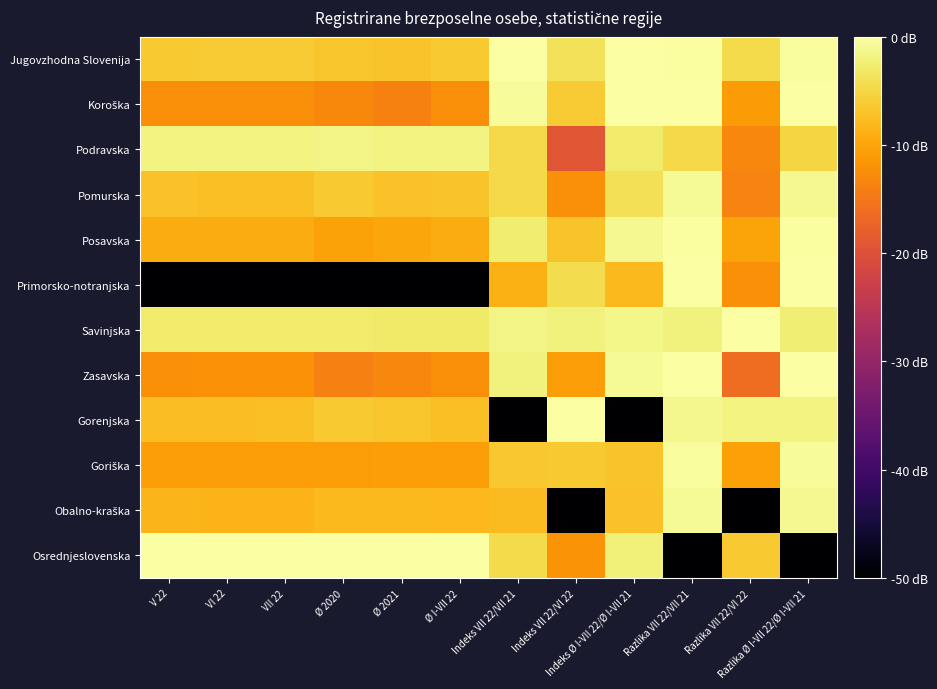

What is the total value across all series at Ø 2020?

-129.8